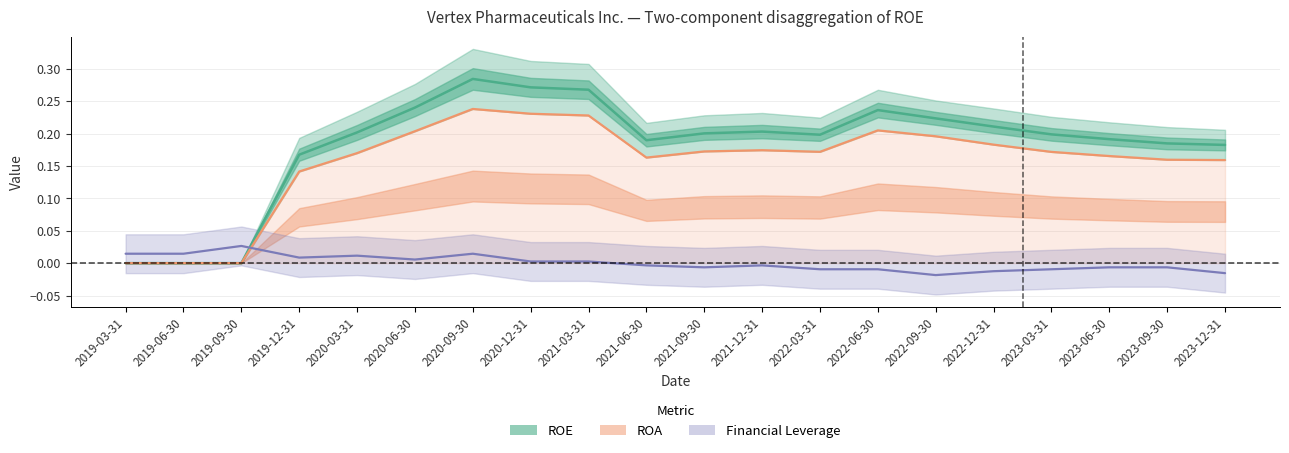

What is the label of the 6th point from the right?

2022-09-30